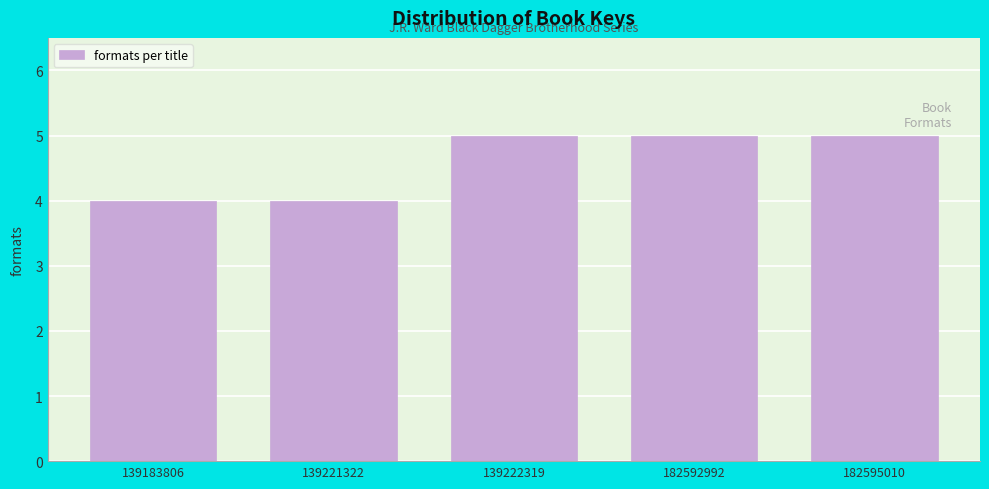

Reading left to right, what are all the values shown in this chart?

139183806=4	139221322=4	139222319=5	182592992=5	182595010=5